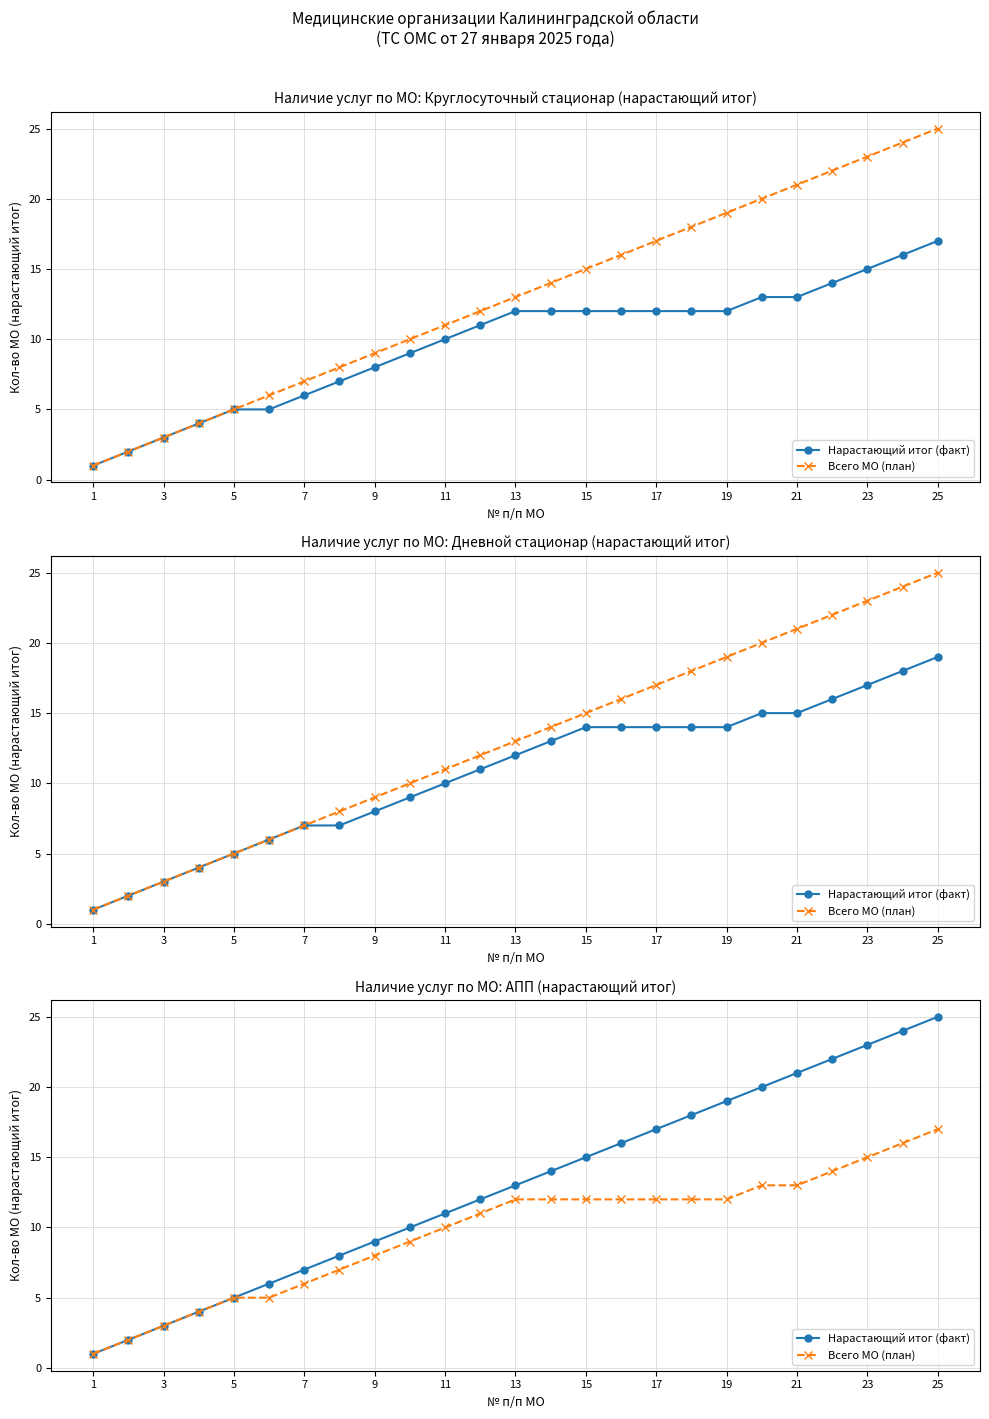

Rank the series at 19 from lowest to highest value.

Всего МО (план), Нарастающий итог (факт)